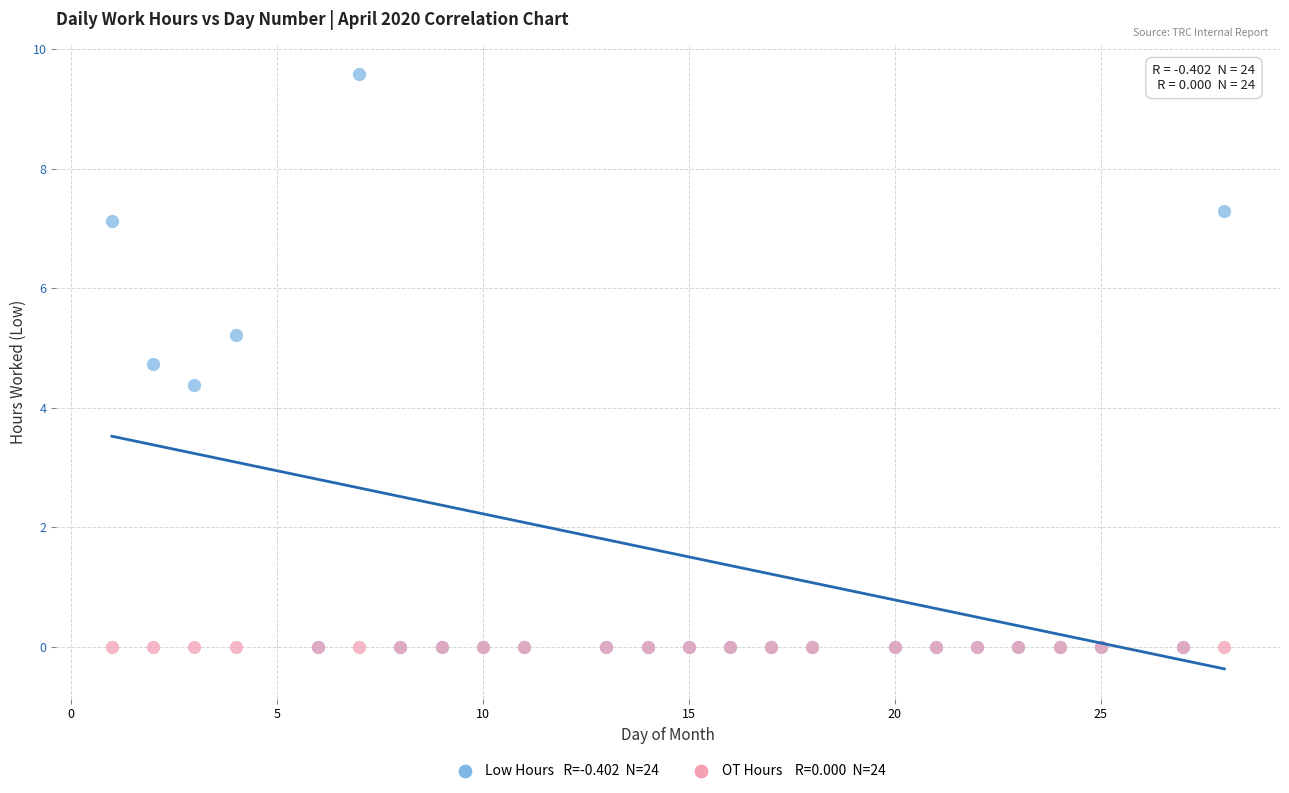

Across all series, what Y value is closest to 4?

4.4